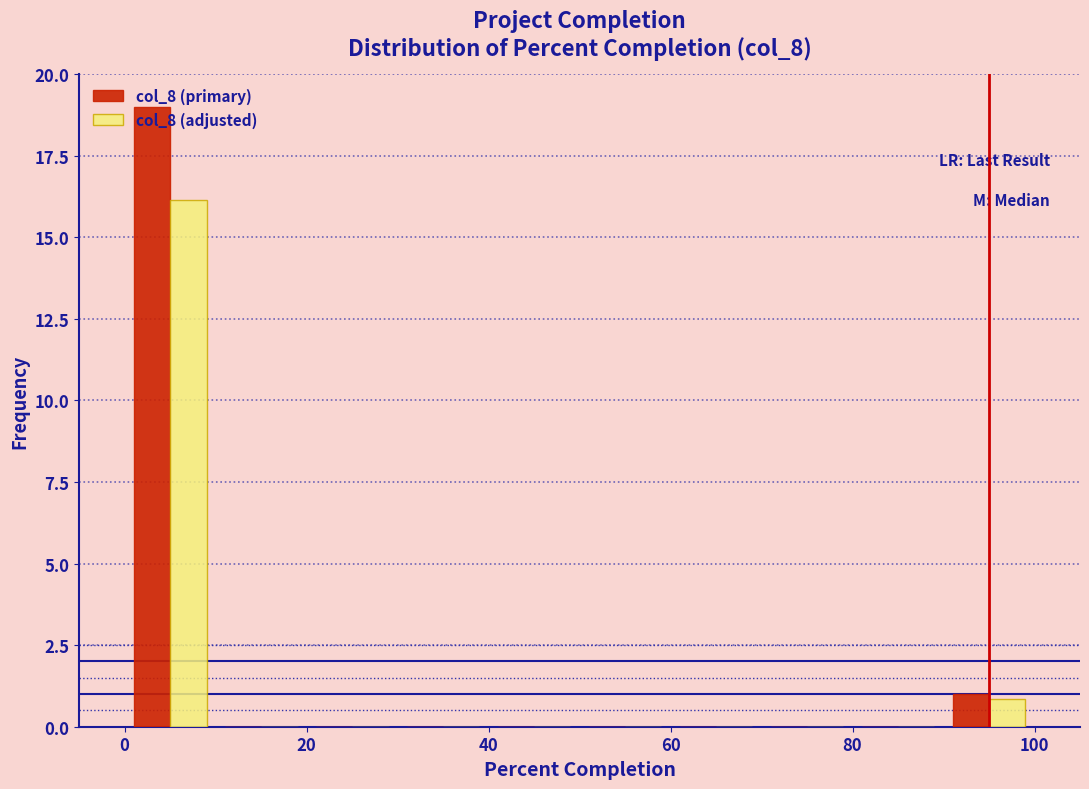

In the col_8 (primary) series, which range on the x-axis has the tallest bar?

0 to 10